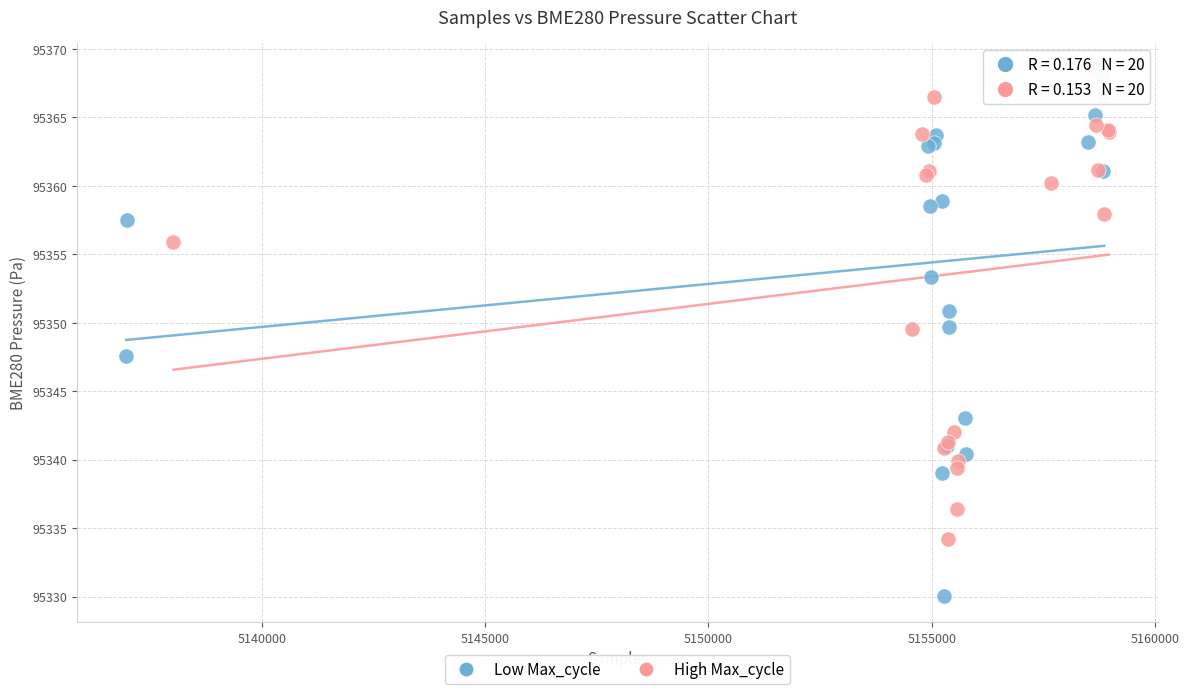

Which series has the widest spread of Y values?

Low Max_cycle